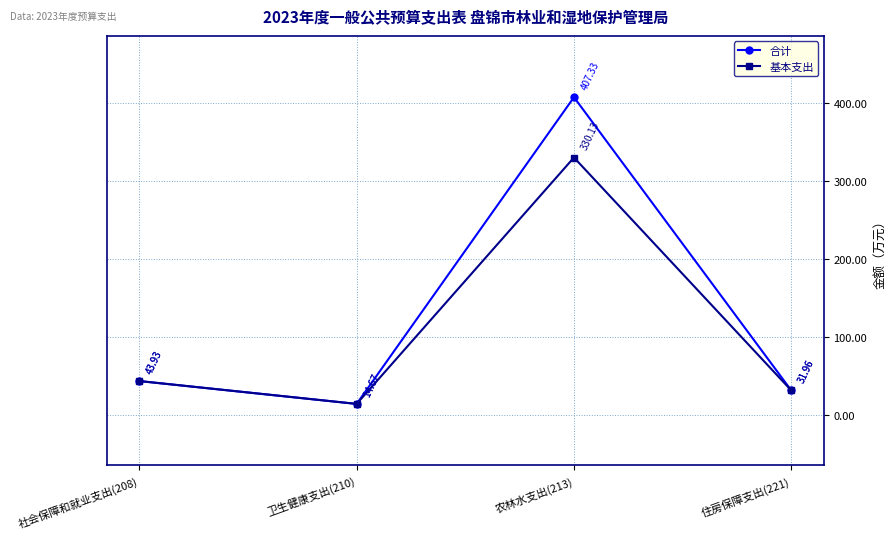

Read the 合计 value at 卫生健康支出(210).

14.7